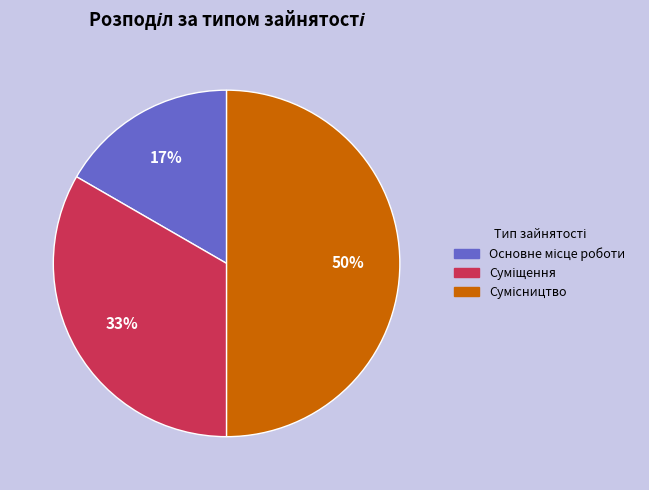

To the nearest percent, what is the average slice percentage?

33%